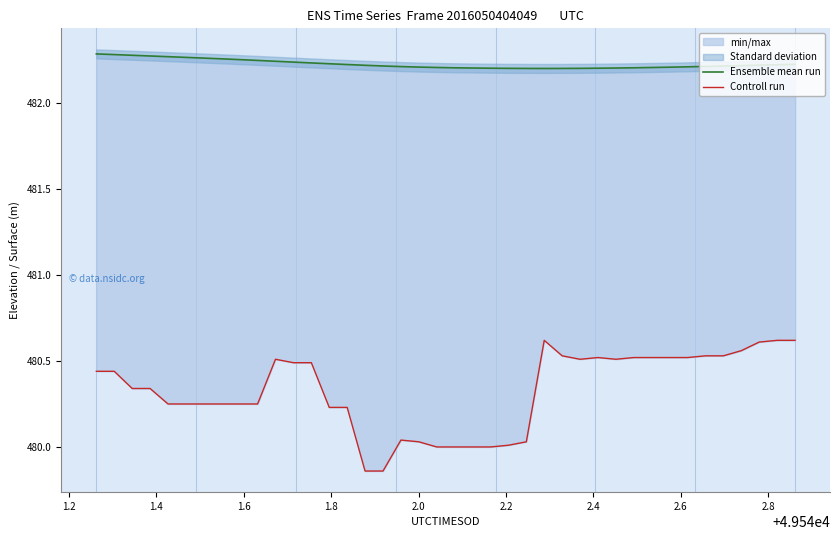

How many interior local valleys does the Ensemble mean run series have?

1